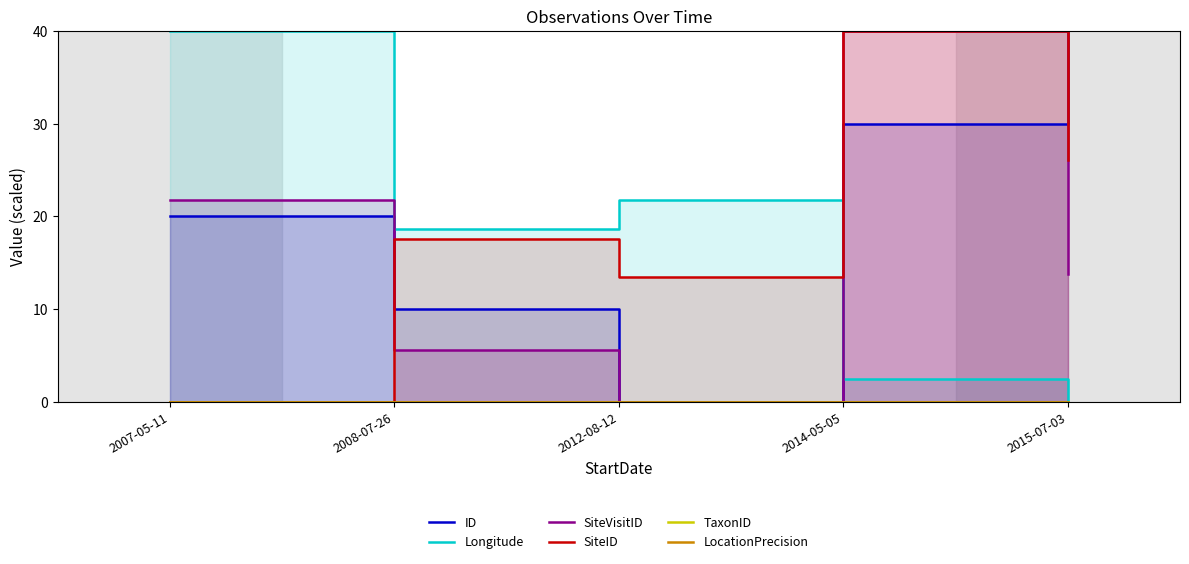

Between 2007-05-11 and 2015-07-03, which is larger?

2015-07-03